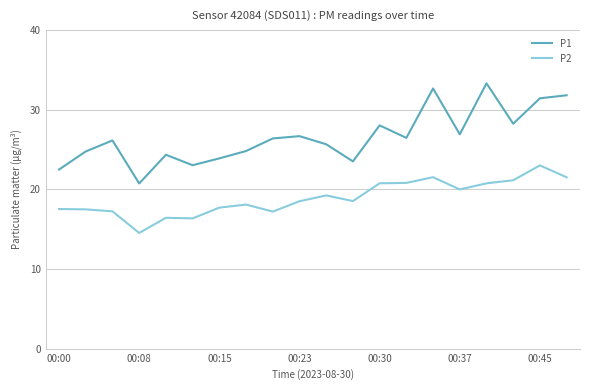

What is the lowest value of the P1 series?

20.7